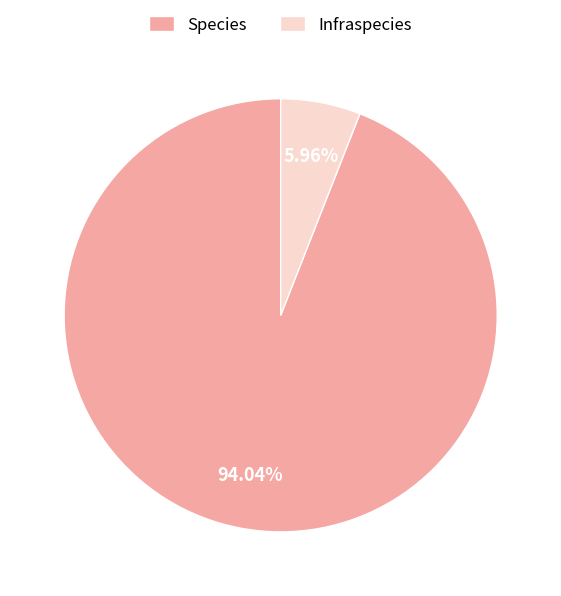

Which slice is the smallest?

Infraspecies